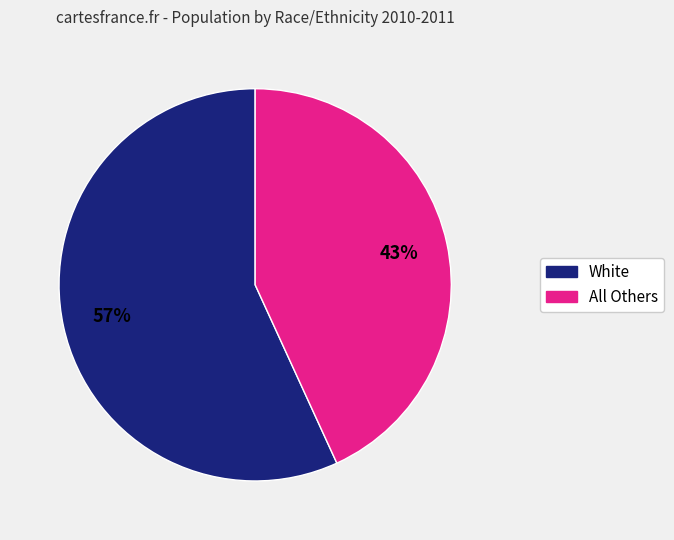

Is there a majority slice in this chart?

Yes